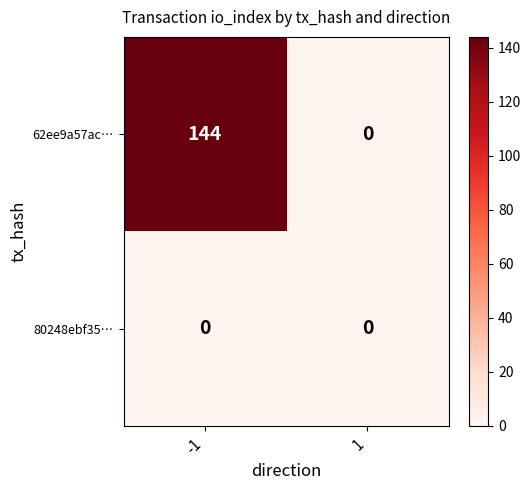

Which series has the largest total across all categories?

62ee9a57ac…